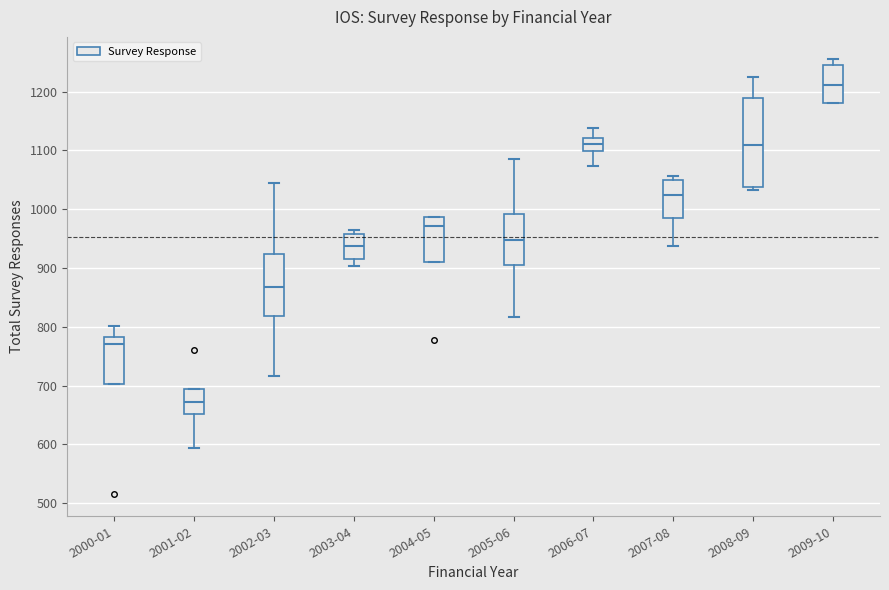

Which box has the lowest median line?

2001-02